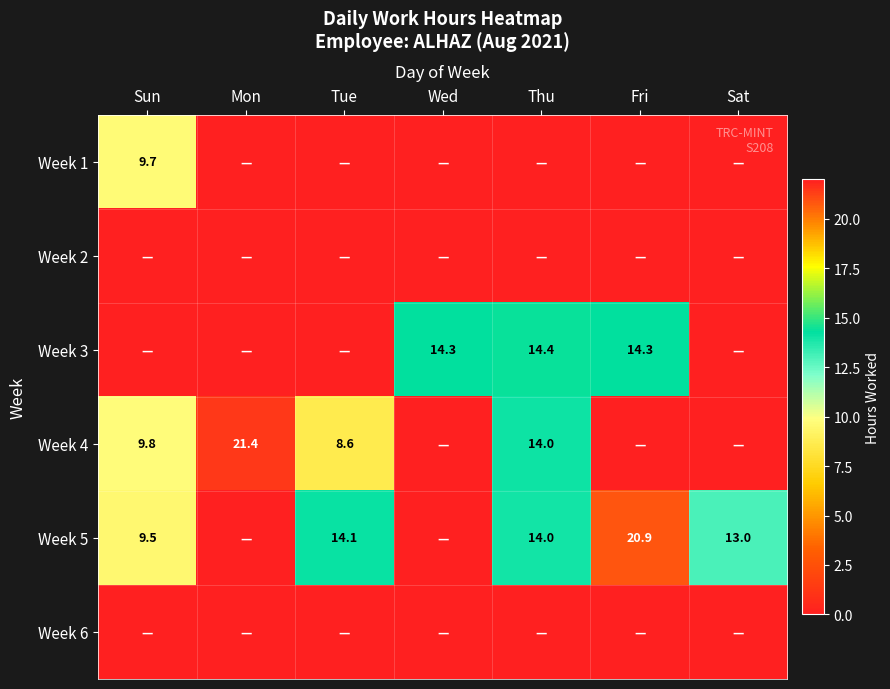

Is it true that Week 3 equals 14.3 at Wed?

True